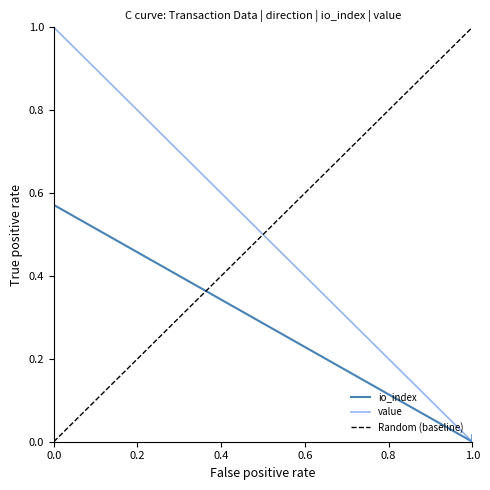

Reading right to left, extract all data points from this chart.

io_index: 0.0	0.0	0.6	1.0
value: 0.0	0.0	1.0	1.0
Random (baseline): 1.0	0.7	0.3	0.0